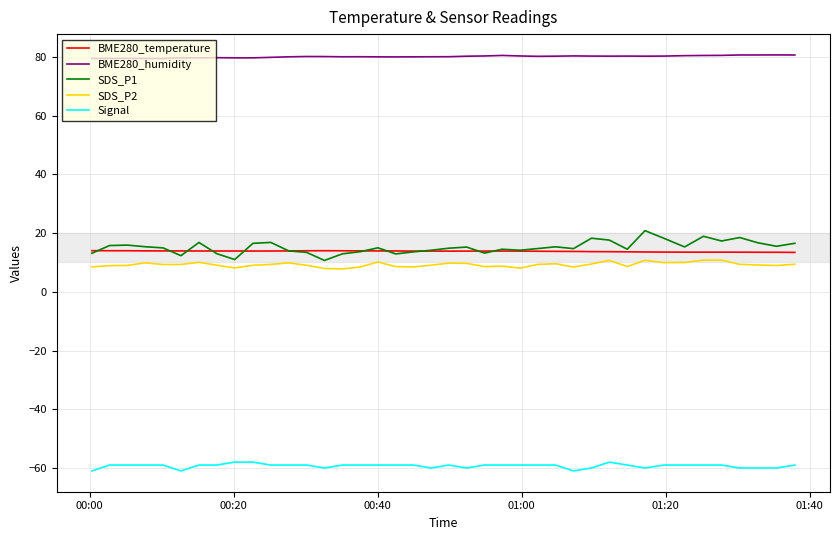

What is the lowest value of the BME280_temperature series?

13.4